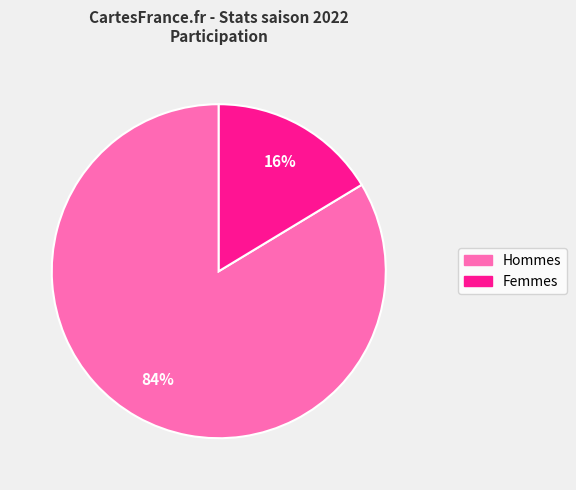

Between Femmes and Hommes, which is larger?

Hommes